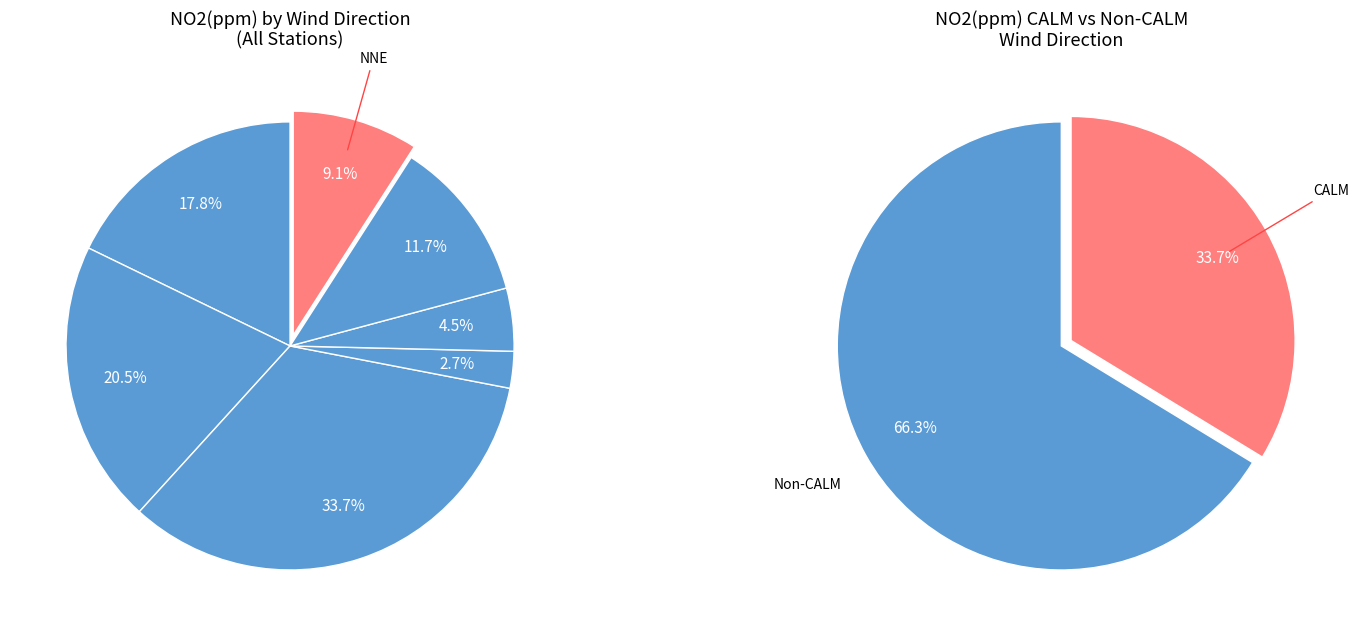

Is it true that NNW is 18% of the pie?

False